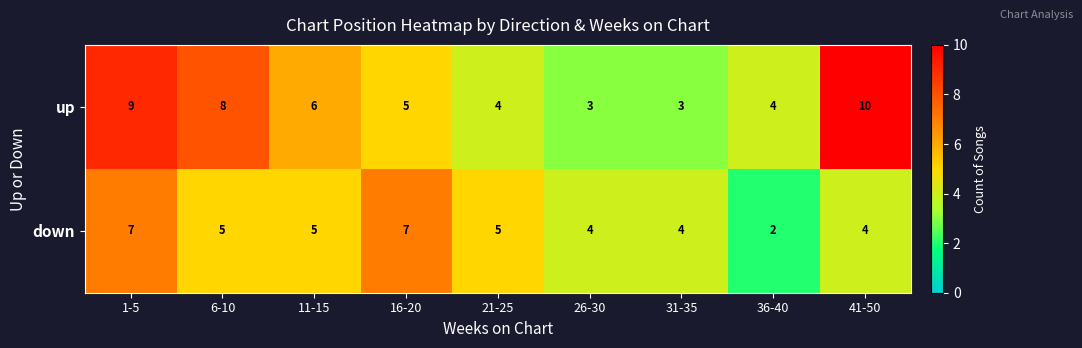

Which label corresponds to the smallest value in the chart?

36-40